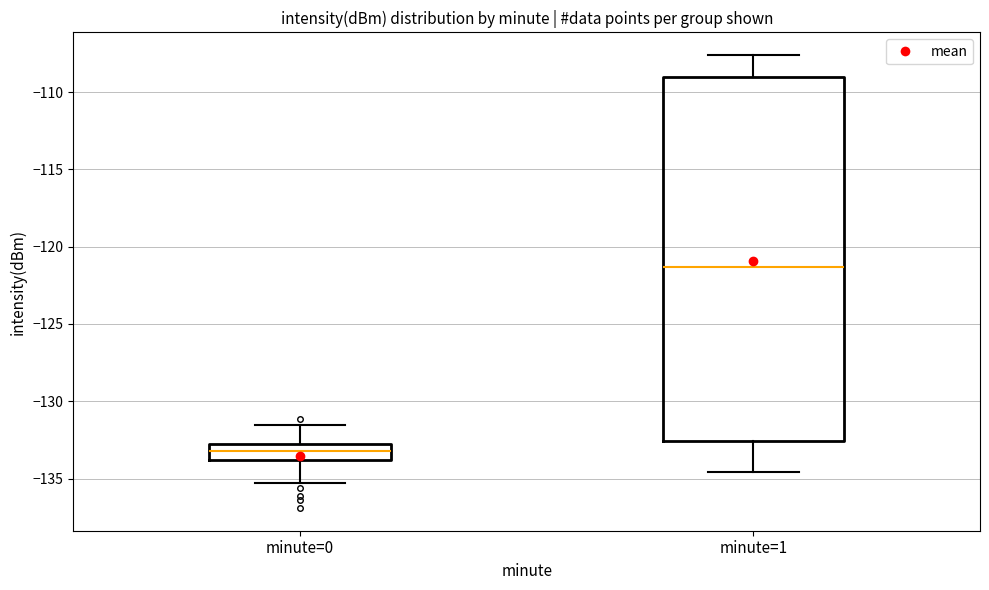

Which box's median line is the lowest?

minute=0